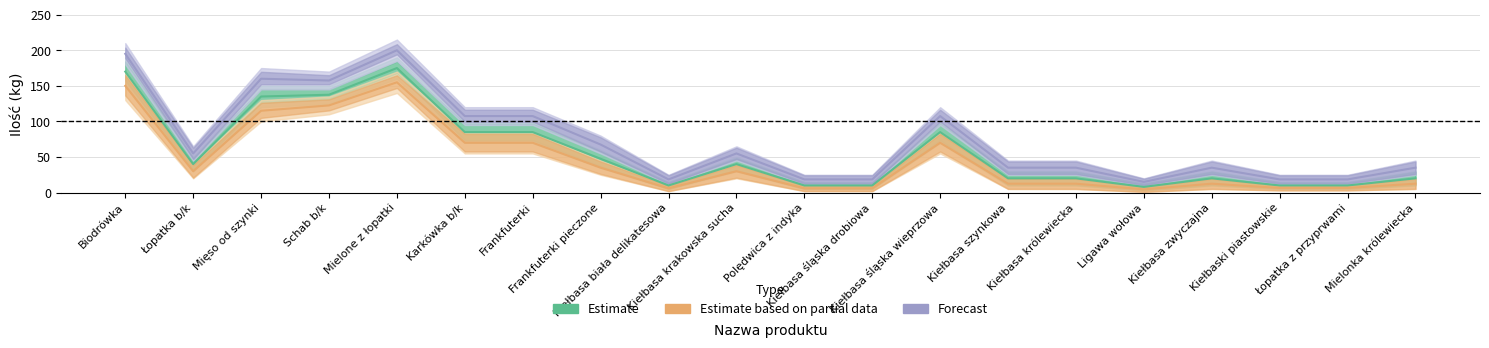

Is it true that Estimate based on partial data equals 10.0 at Kiełbasa śląska drobiowa?

True